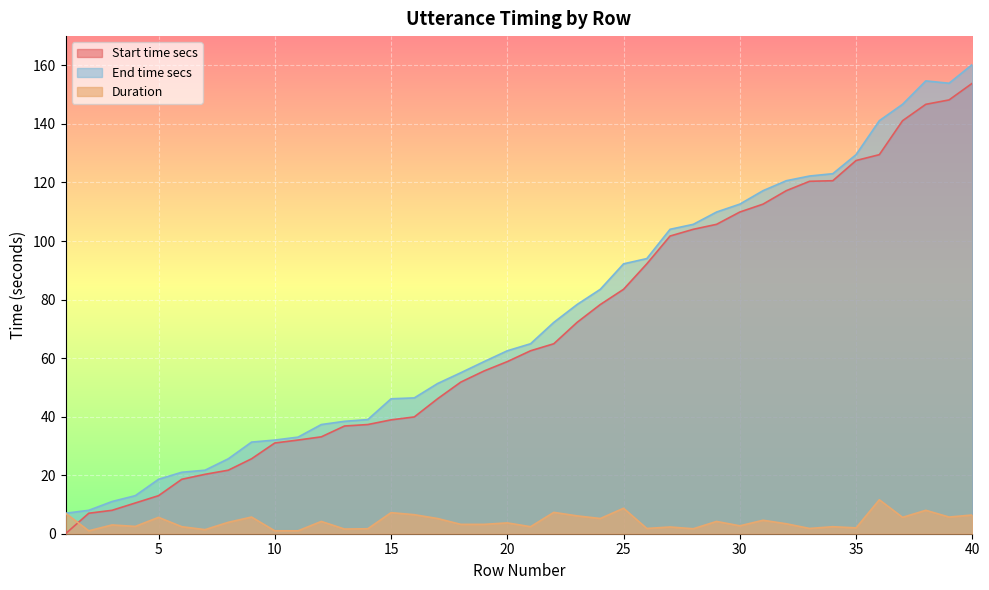

Which series has the largest total across all categories?

End time secs